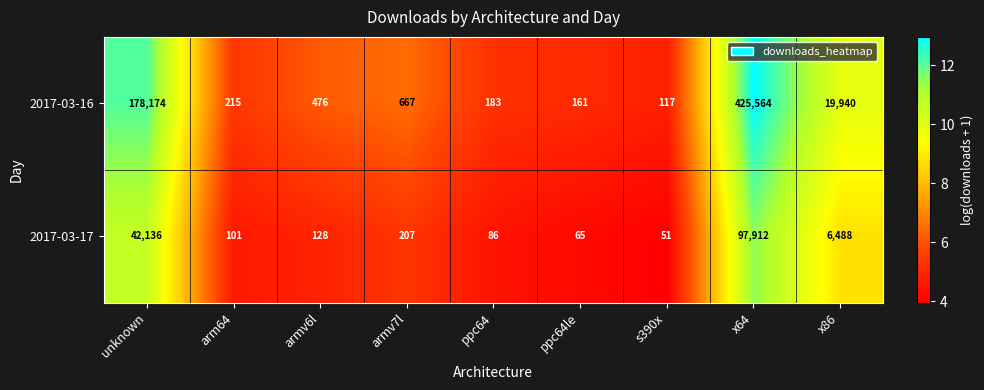

Where does the 2017-03-17 series first go above 128?

unknown